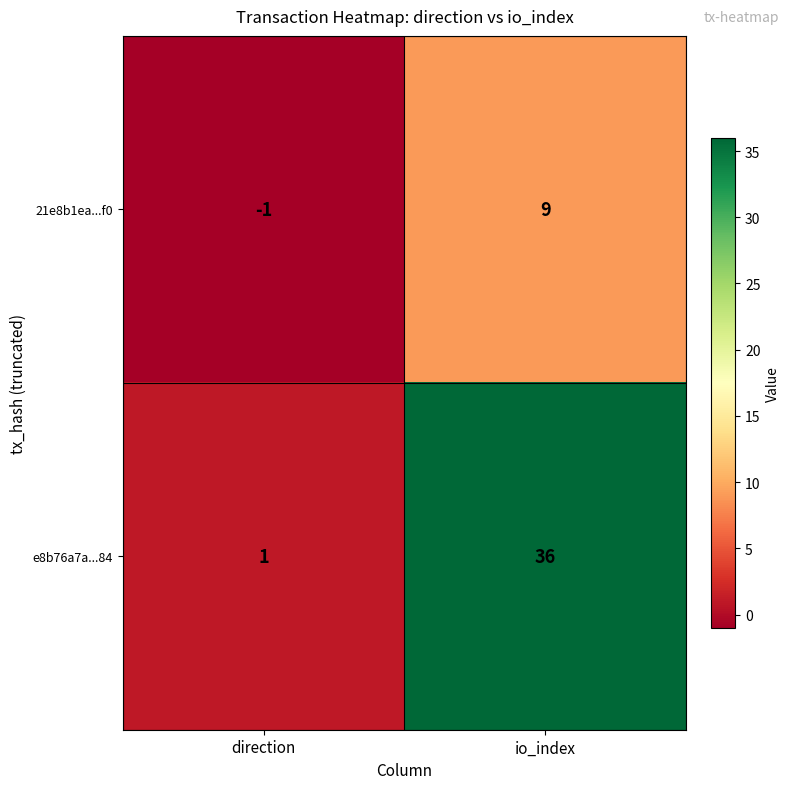

List the series in order of their overall mean, highest first.

e8b76a7a...84, 21e8b1ea...f0